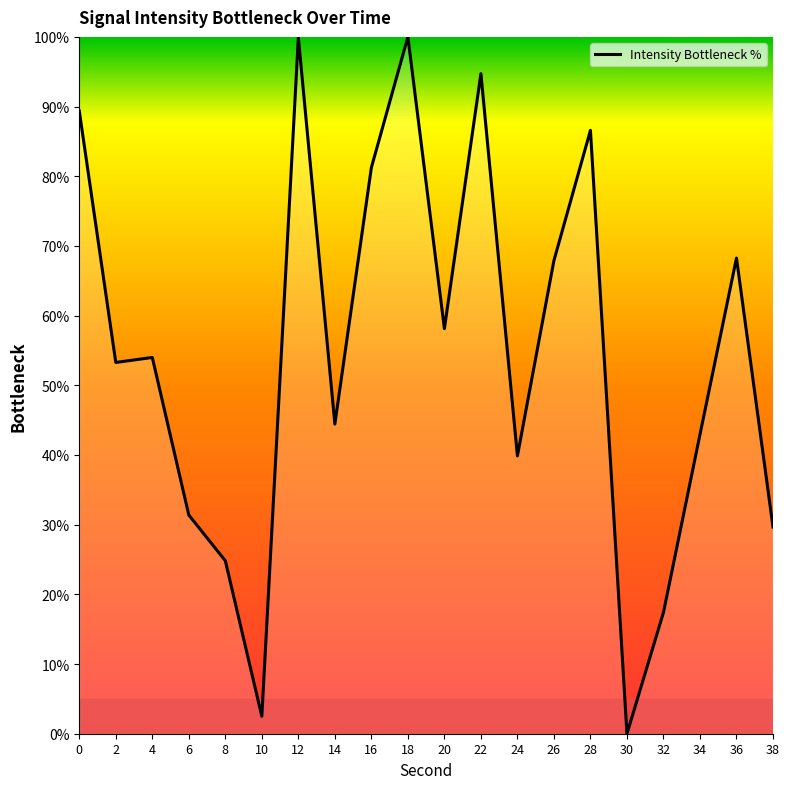

What is the difference between the maximum and minimum values?

100.0